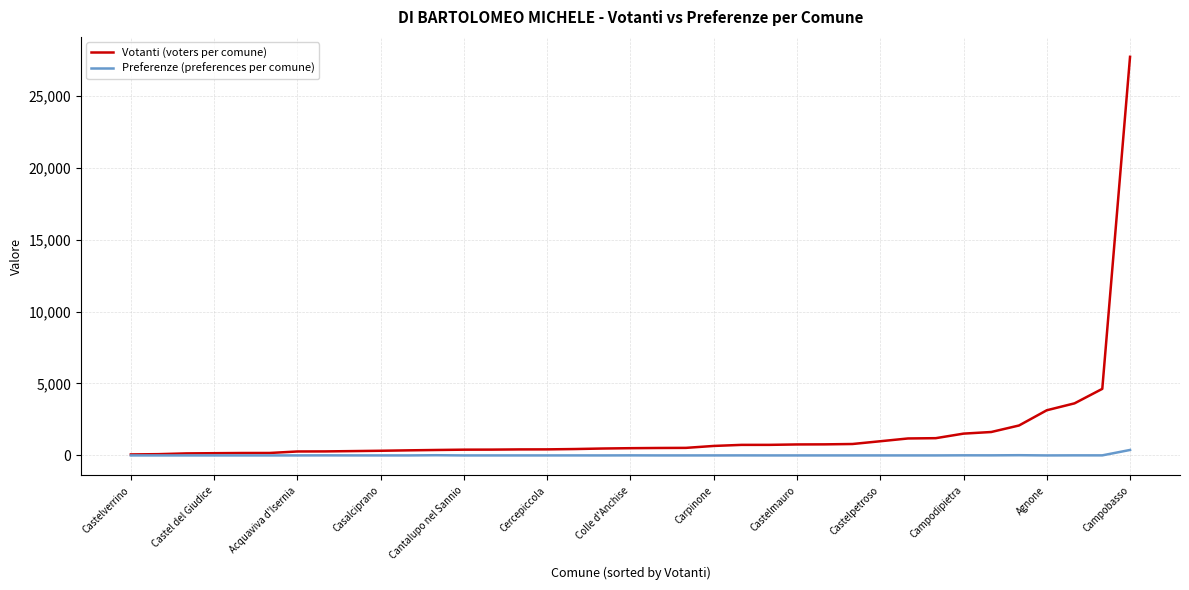

Which series has the widest spread of values?

Votanti (voters per comune)